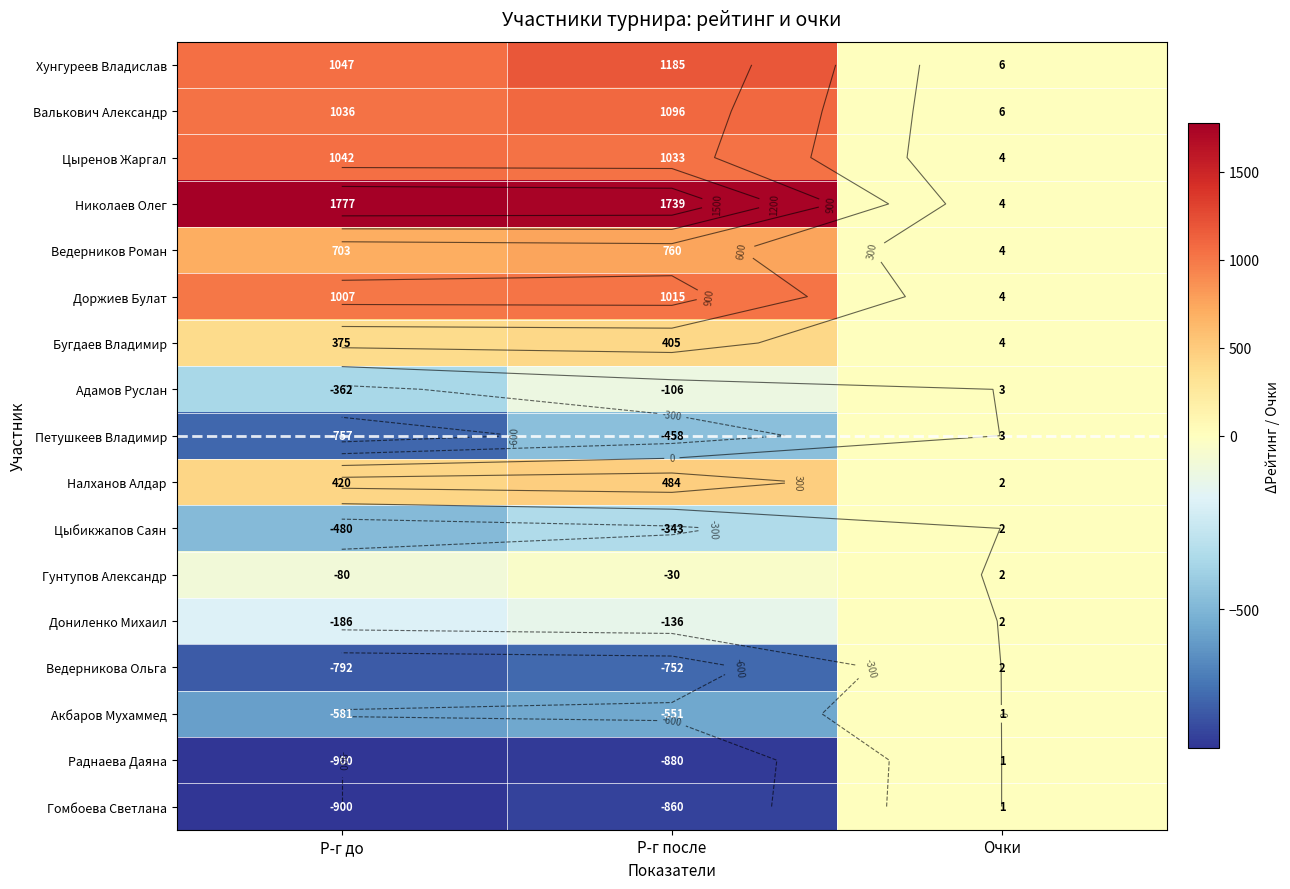

How many series are shown in this chart?

17